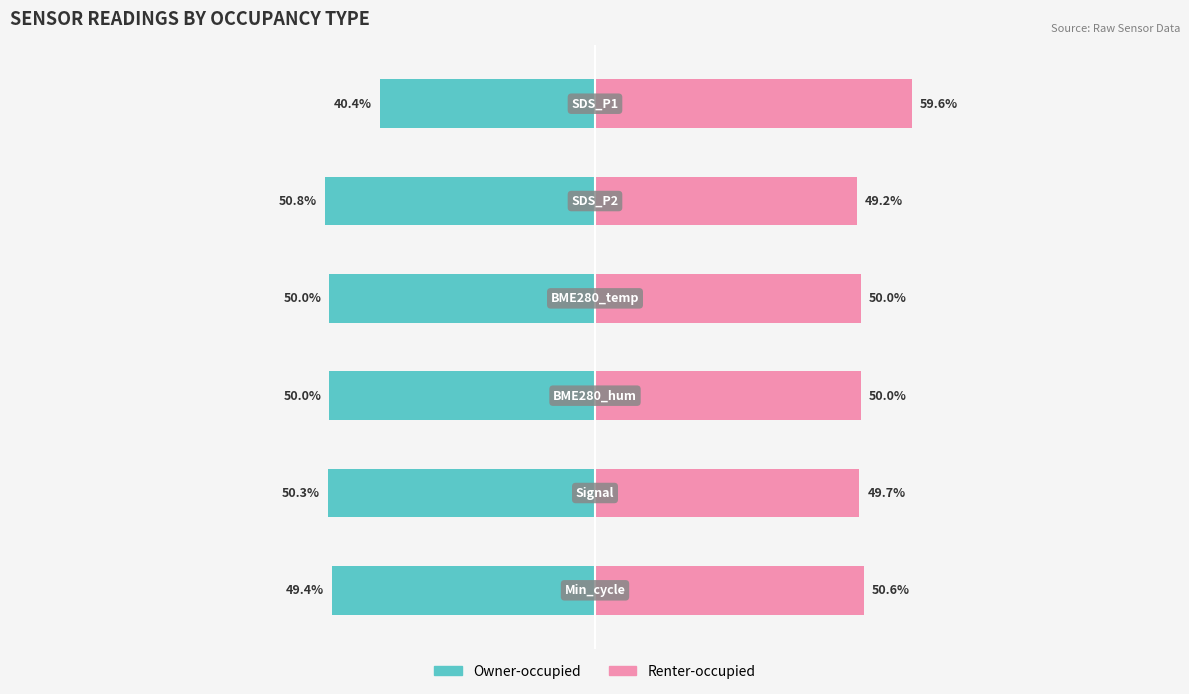

What is the sum of the Owner-occupied values at 0 and 1?

-91.2